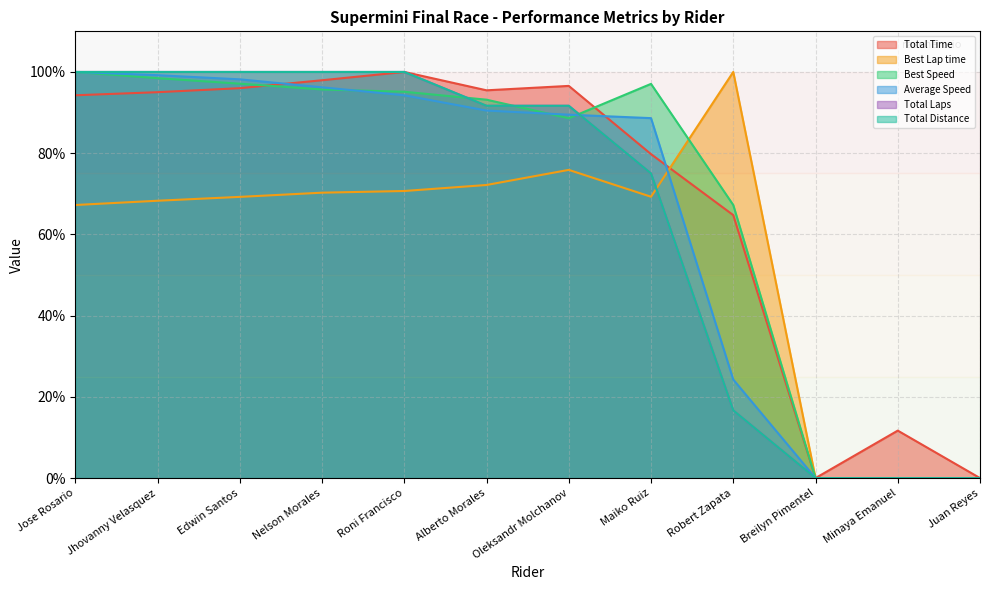

Rank the categories by Average Speed value from lowest to highest.

Breilyn Pimentel, Minaya Emanuel, Juan Reyes, Robert Zapata, Maiko Ruiz, Oleksandr Molchanov, Alberto Morales, Roni Francisco, Nelson Morales, Edwin Santos, Jhovanny Velasquez, Jose Rosario